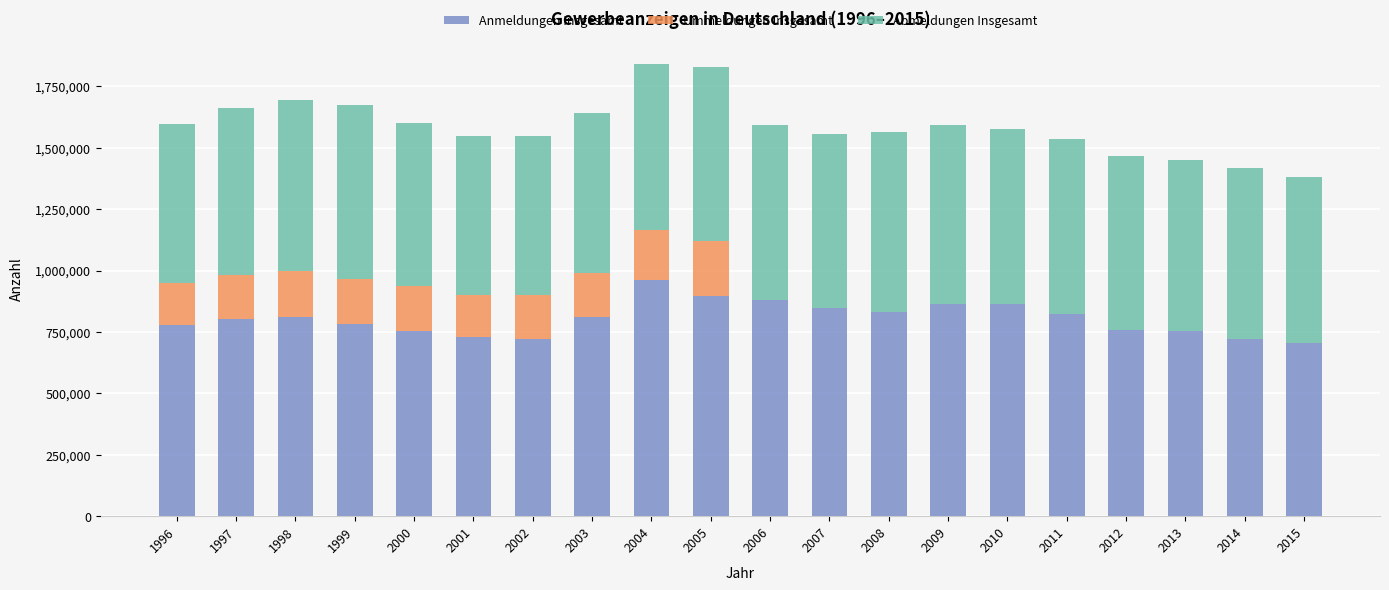

What is the maximum value for Anmeldungen Insgesamt?

960533